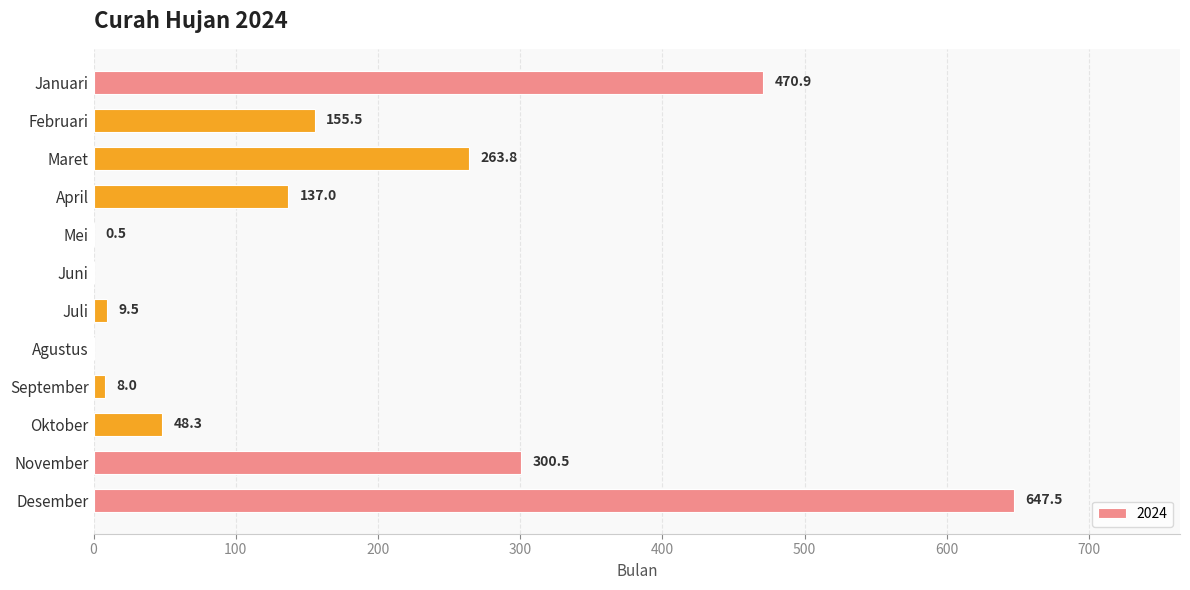

Reading bottom to top, what are all the values shown in this chart?

Desember=647.5	November=300.5	Oktober=48.3	September=8.0	Agustus=0.0	Juli=9.5	Juni=0.0	Mei=0.5	April=137.0	Maret=263.8	Februari=155.5	Januari=470.9